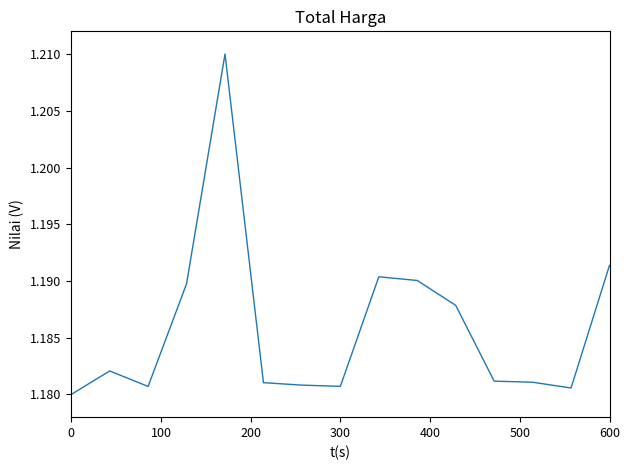

How many series are shown in this chart?

1